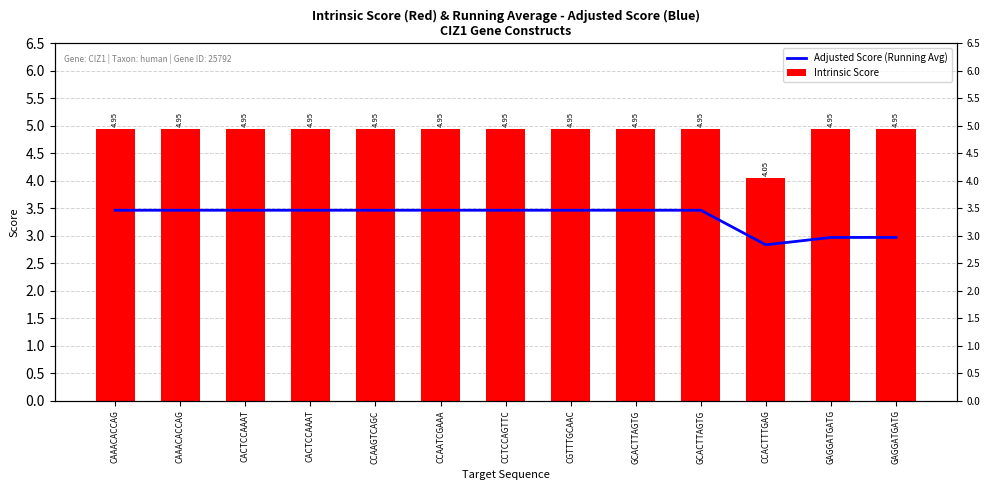

Does the chart contain any negative values?

No